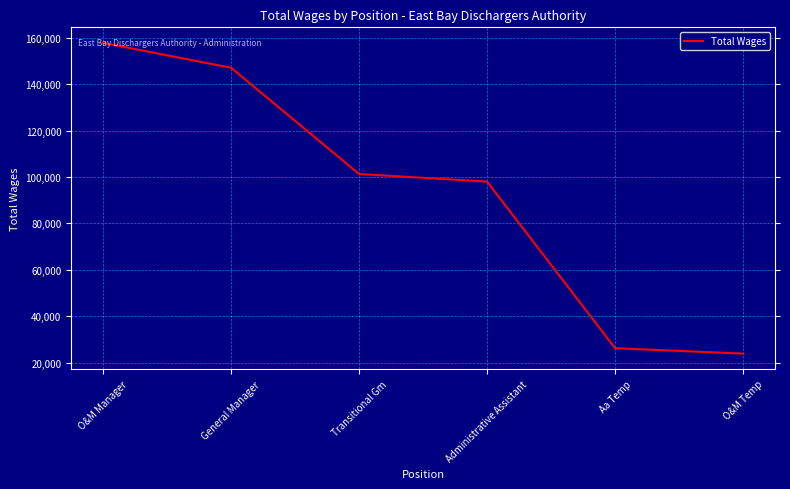

What is the sum of the values at O&M Temp and O&M Manager?

181669